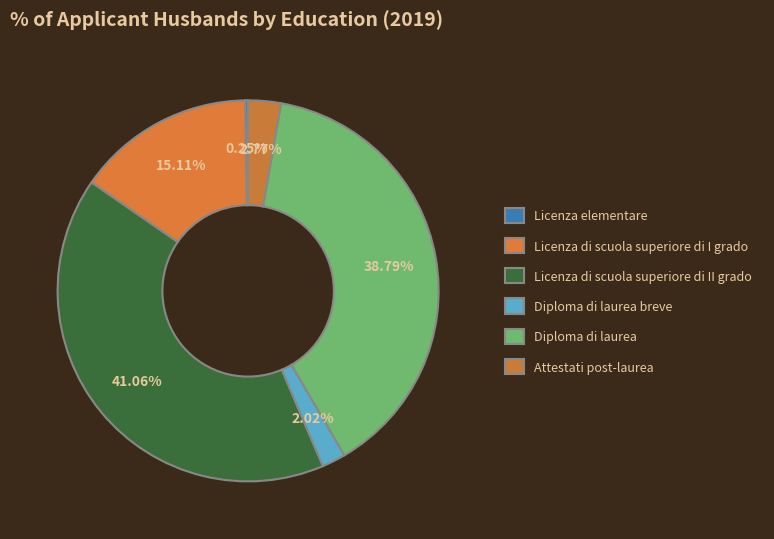

Which slice is the largest?

Licenza di scuola superiore di II grado